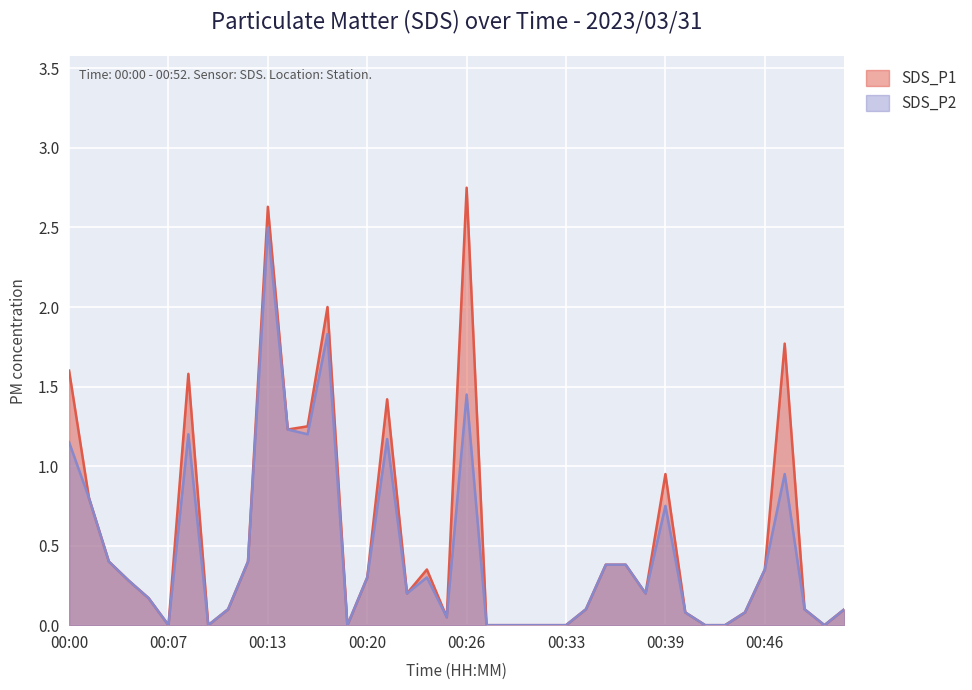

Count the number of data series in this chart.

2